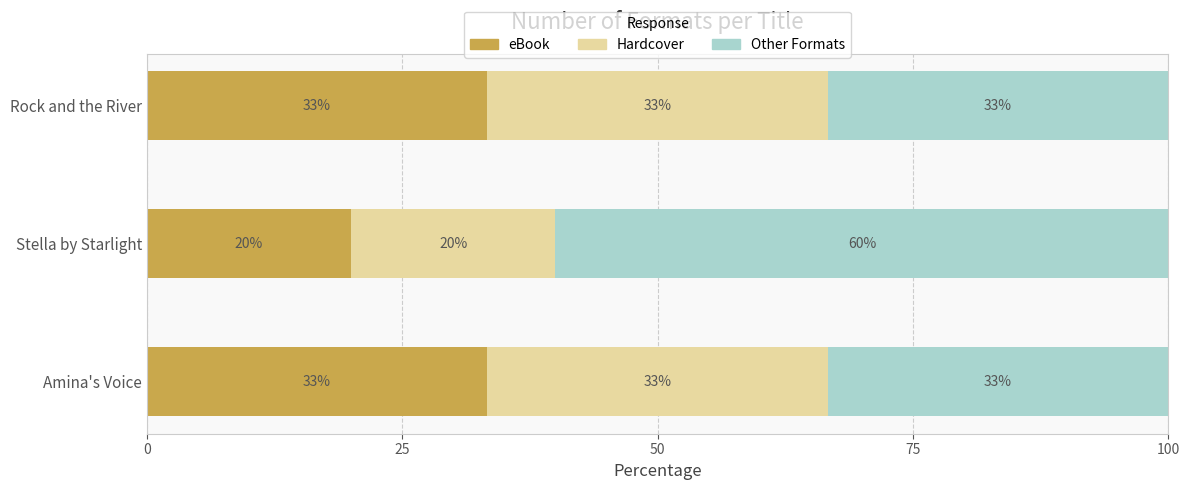

What are all the series names shown in the legend?

eBook, Hardcover, Other Formats